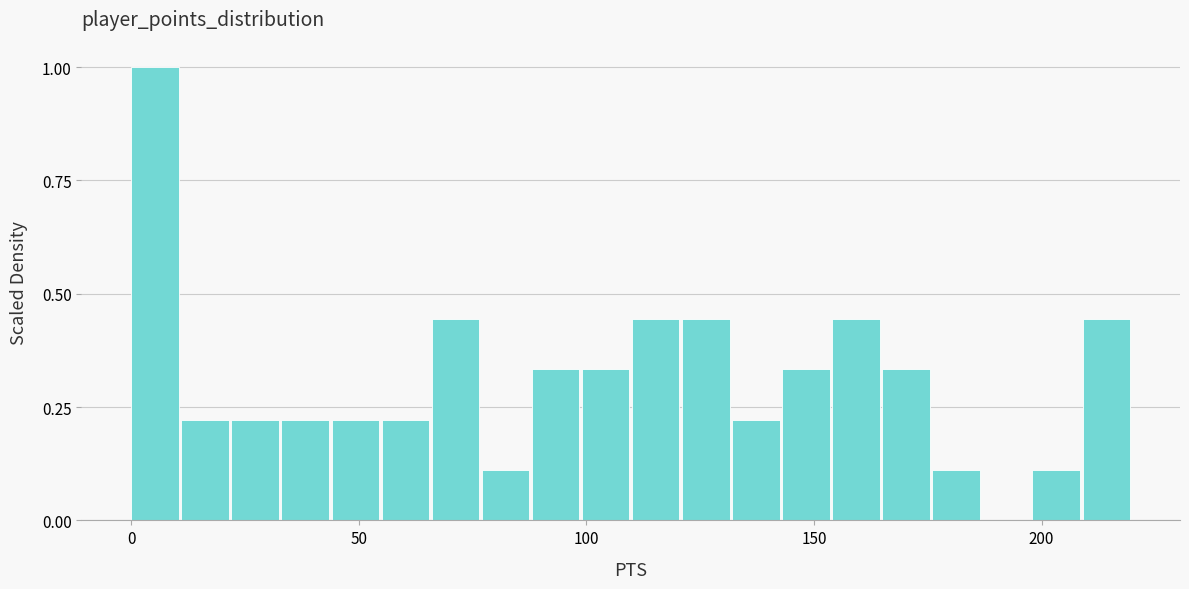

Around what value on the x-axis is the tallest bar? Give the approximate position of its centre, as read against the axis.

5